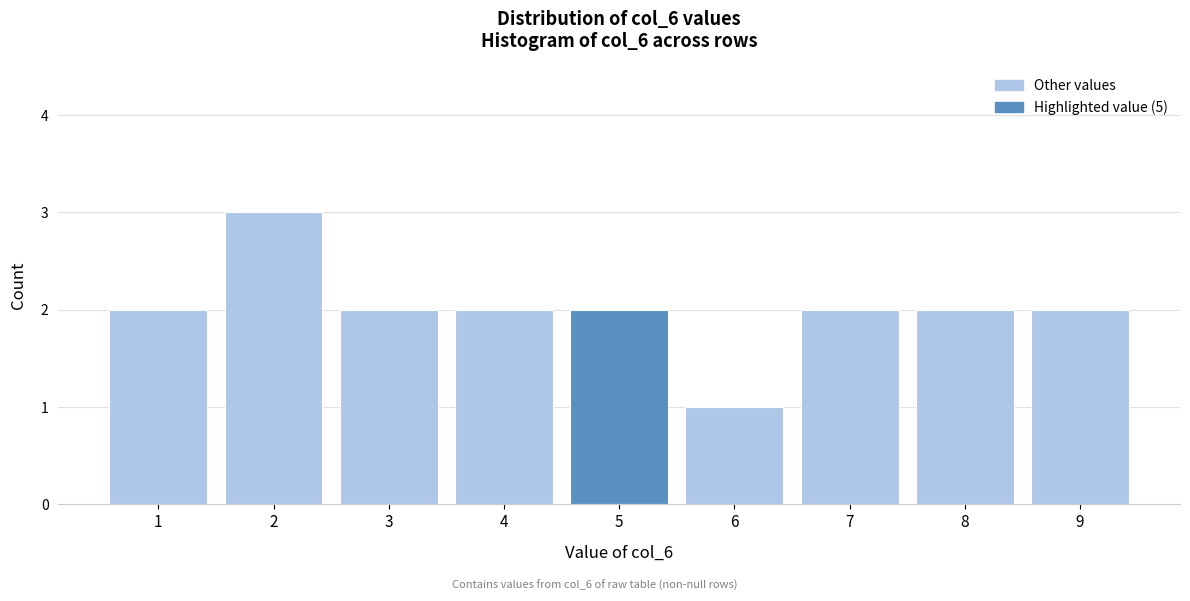

Which range on the x-axis has the tallest bar?

1.5 to 2.5